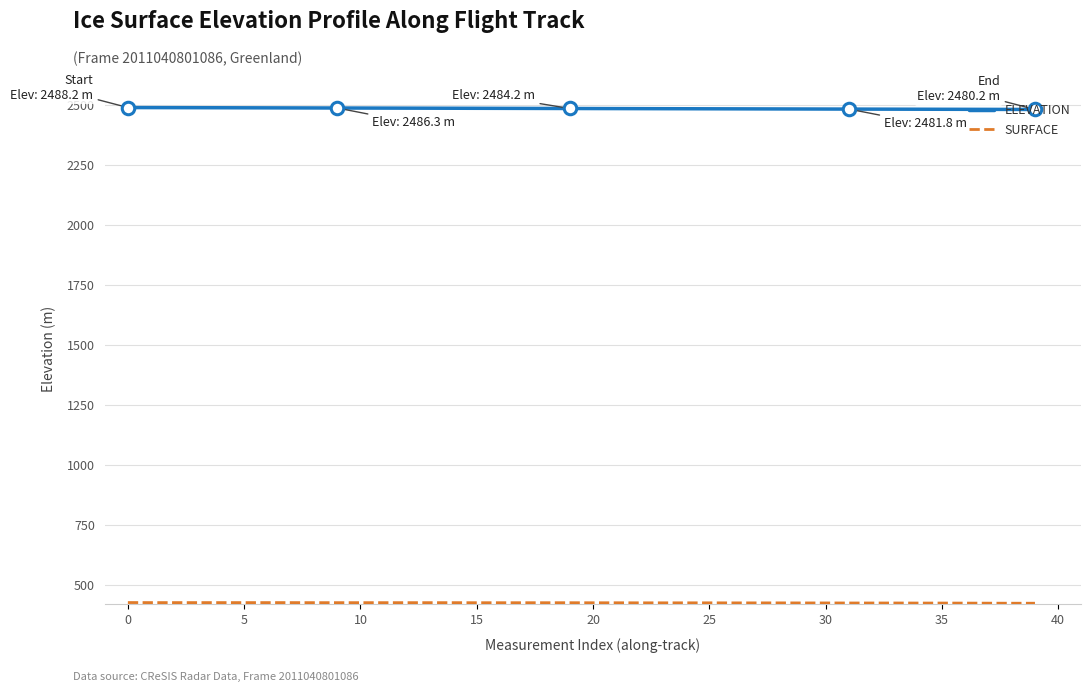

What is the maximum value shown in the chart?

2488.2